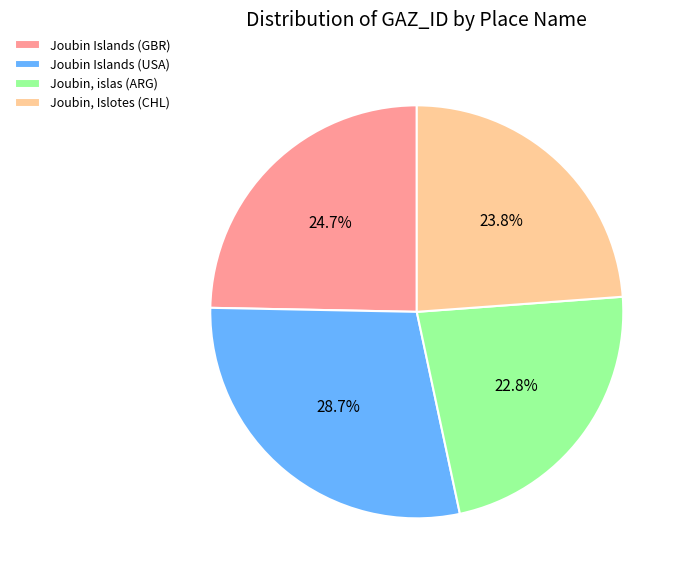

How many segments does this pie chart have?

4